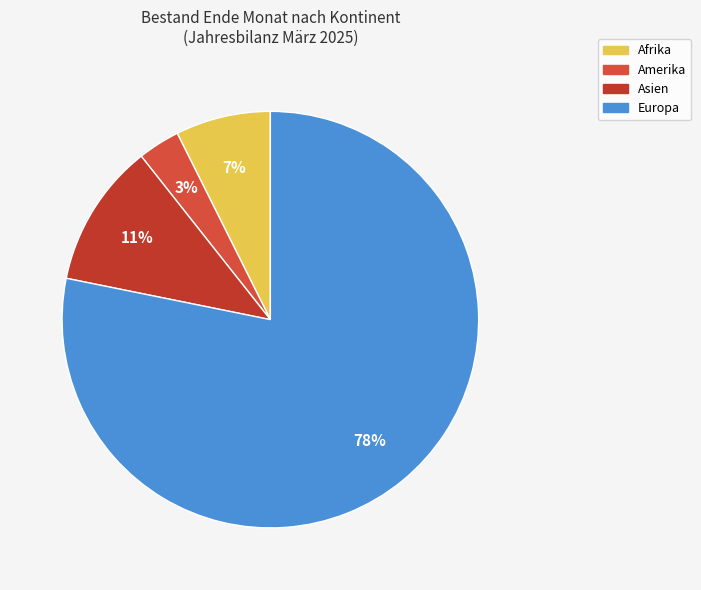

Which has a higher value, Europa or Asien?

Europa